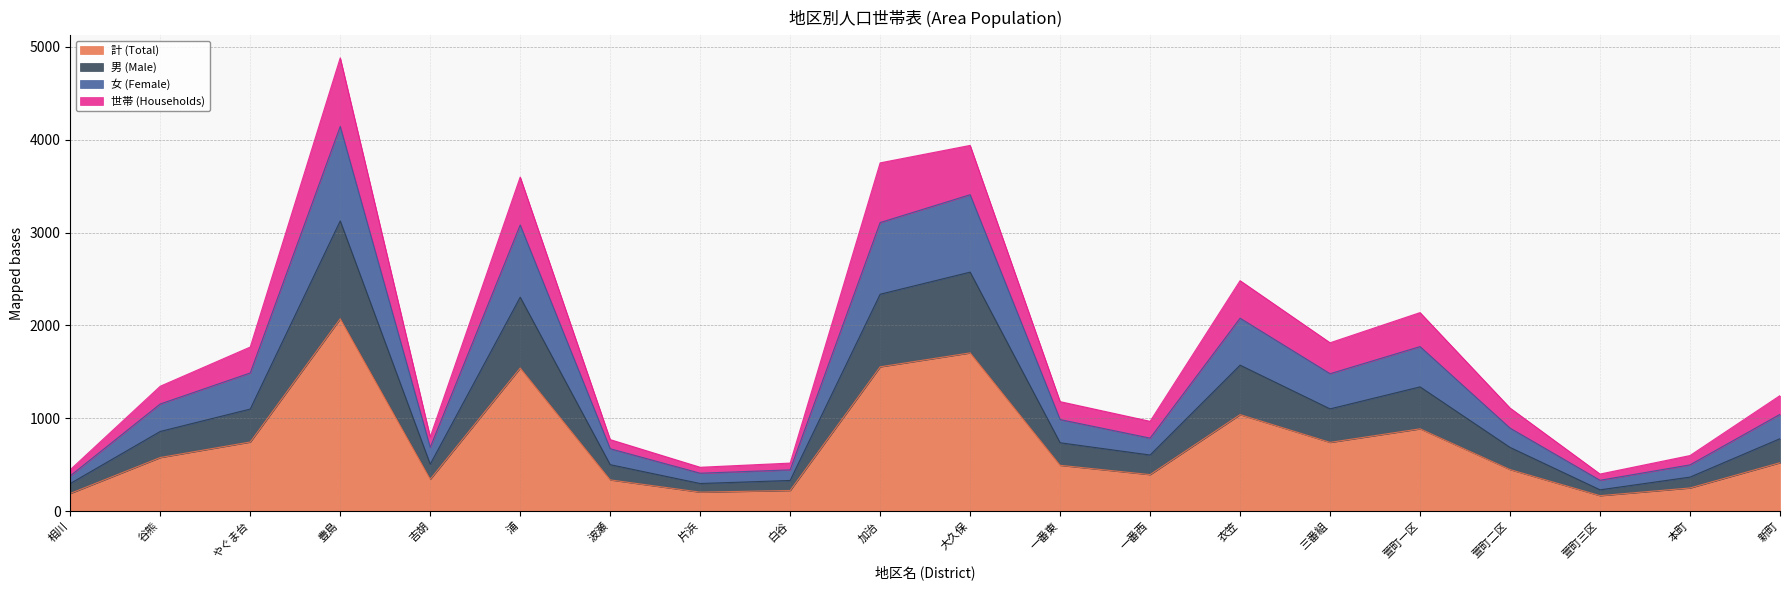

What is the maximum value for 計 (Total)?

2072